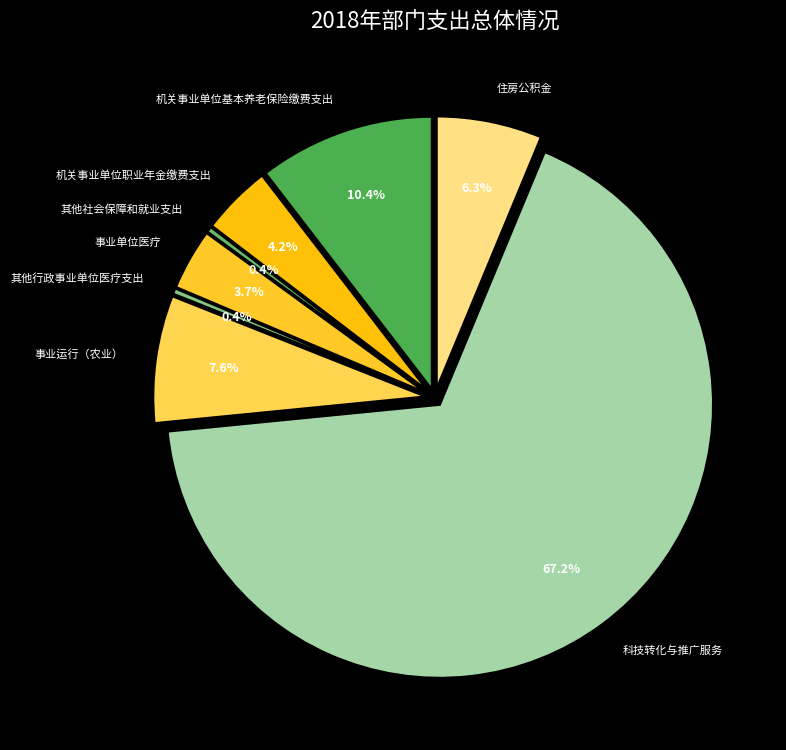

Is it true that 其他行政事业单位医疗支出 is 0% of the pie?

True